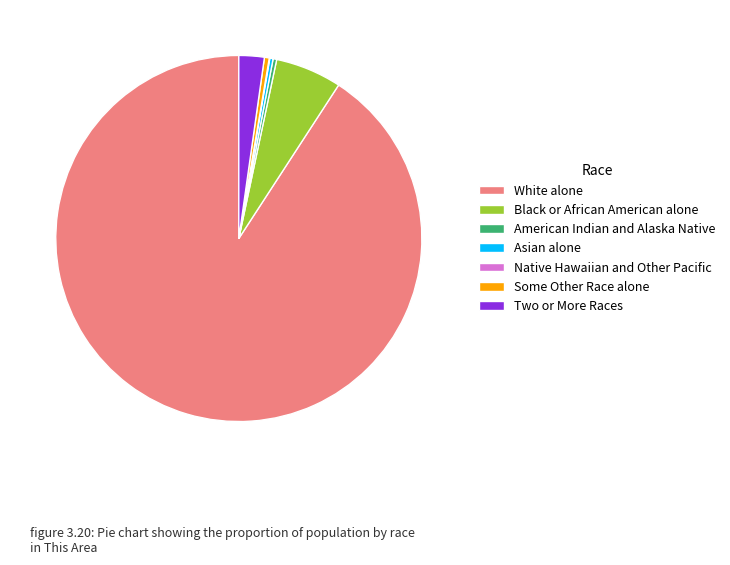

Is the sum of White alone and Two or More Races greater than half?

Yes